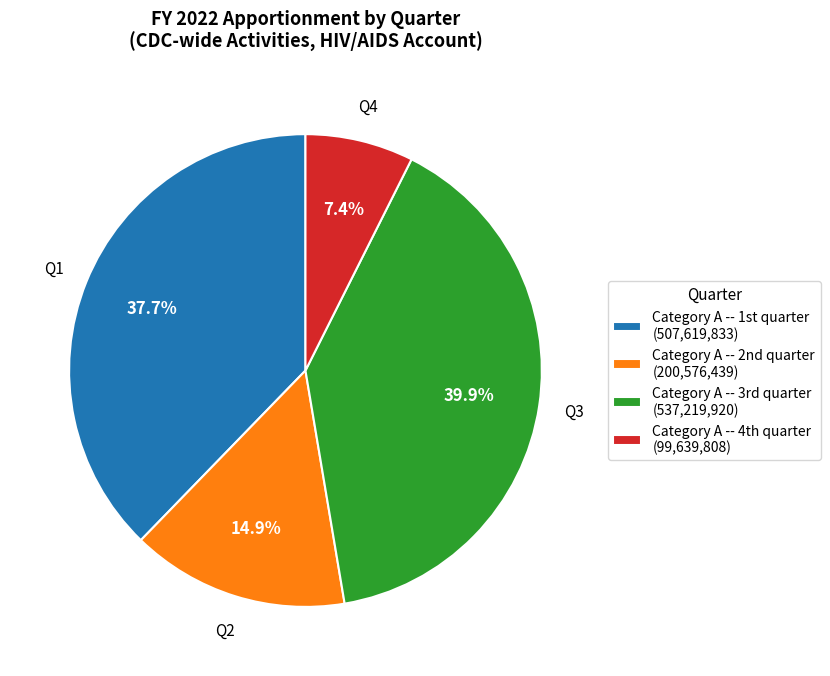

Count the number of slices in the pie.

4